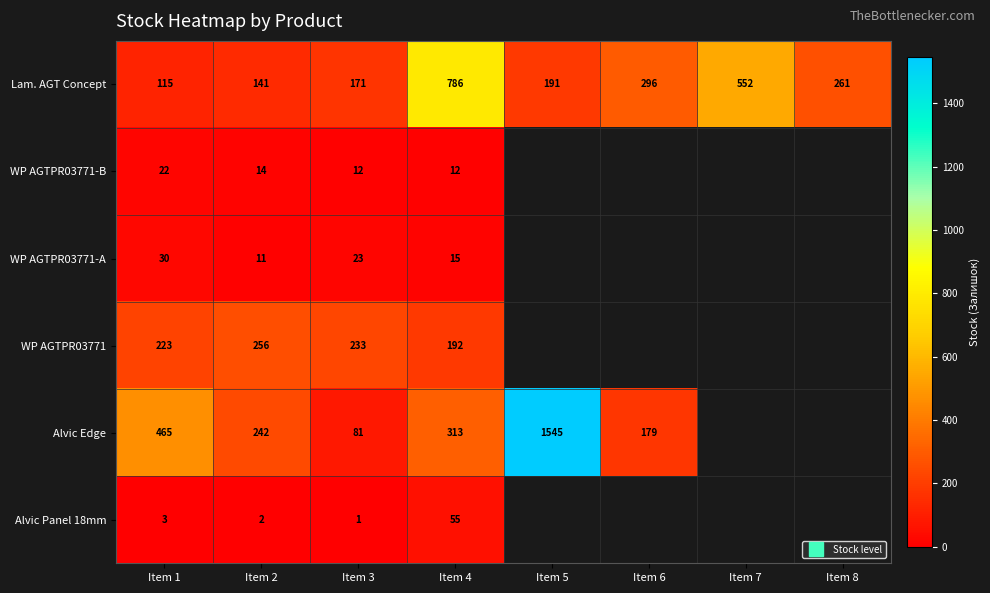

What is the difference between the maximum and minimum values in the WP AGTPR03771-A series?

19.0